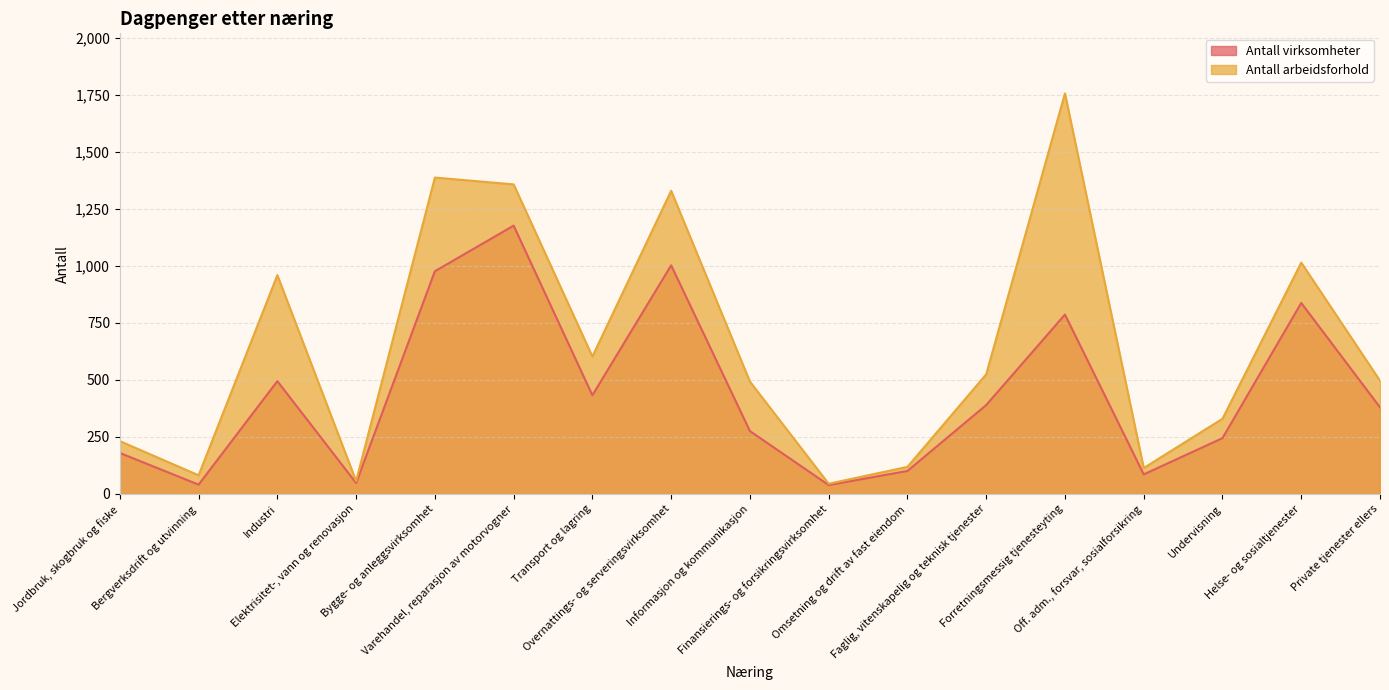

What are all the series names shown in the legend?

Antall virksomheter, Antall arbeidsforhold